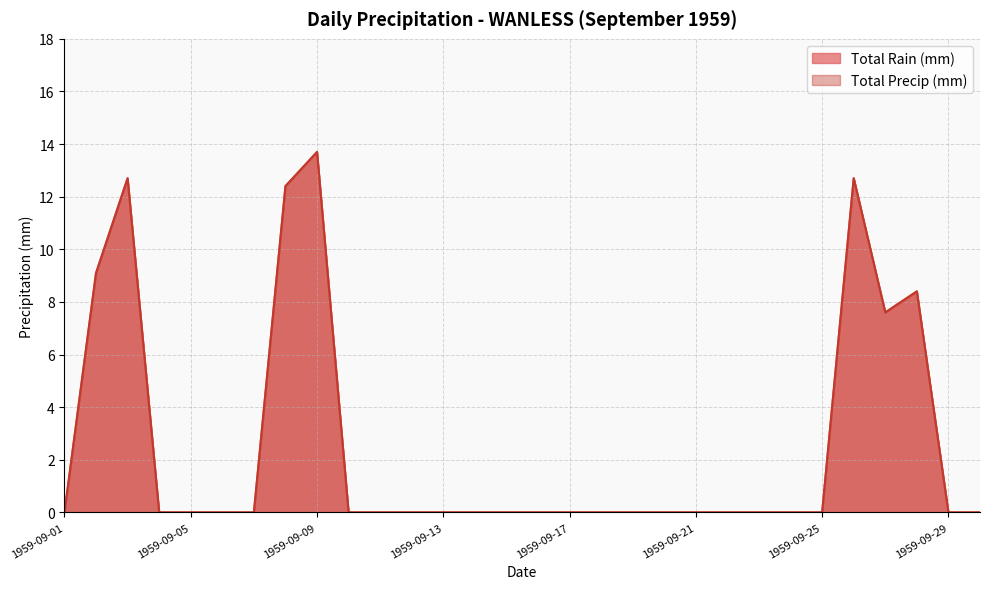

True or false: Total Rain (mm) and Total Precip (mm) intersect in this chart.

False